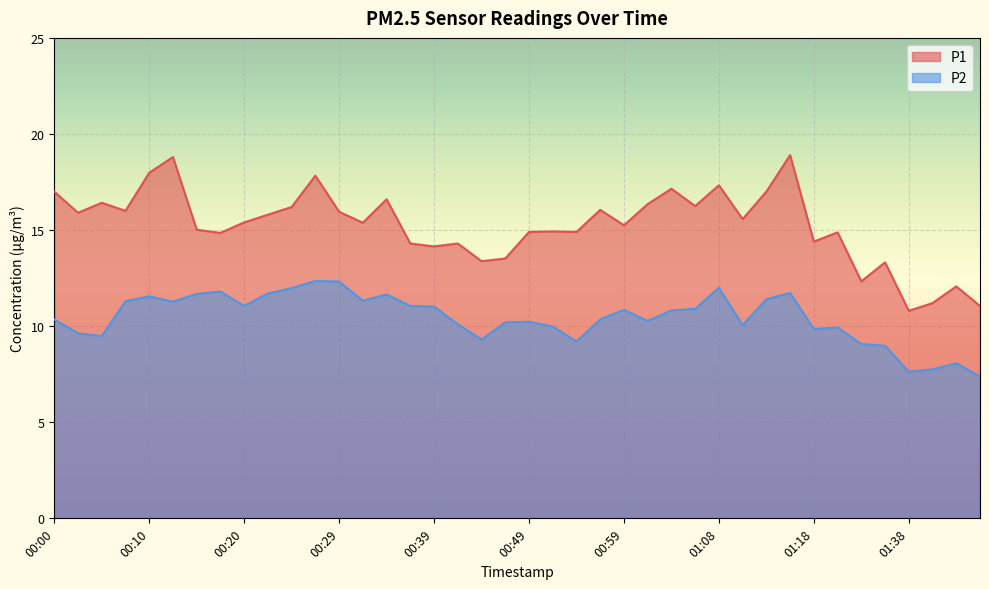

What is the average value of the P2 series?

10.4